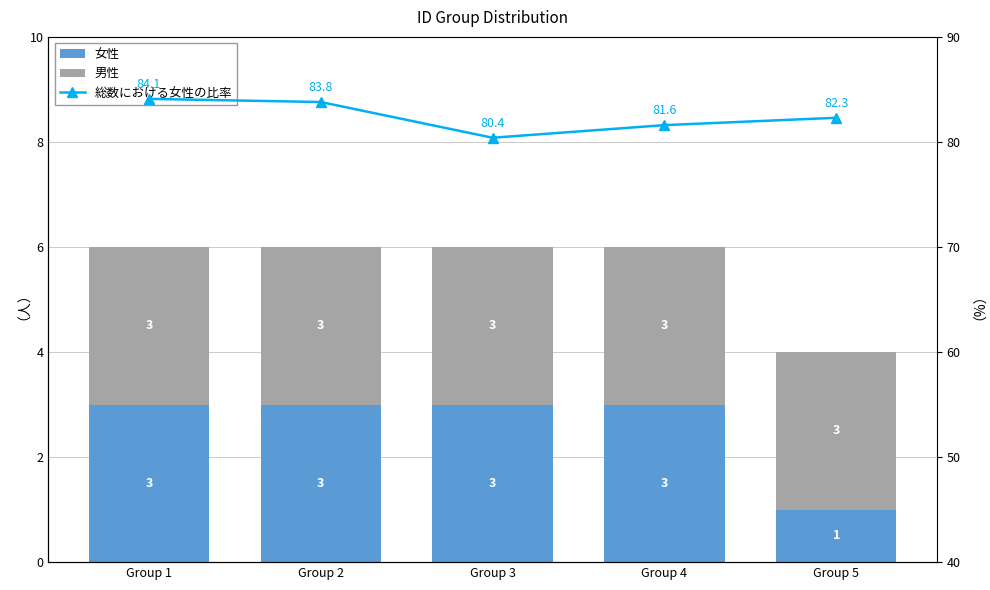

Between Group 1 and Group 3, which series saw the biggest shift?

総数における女性の比率